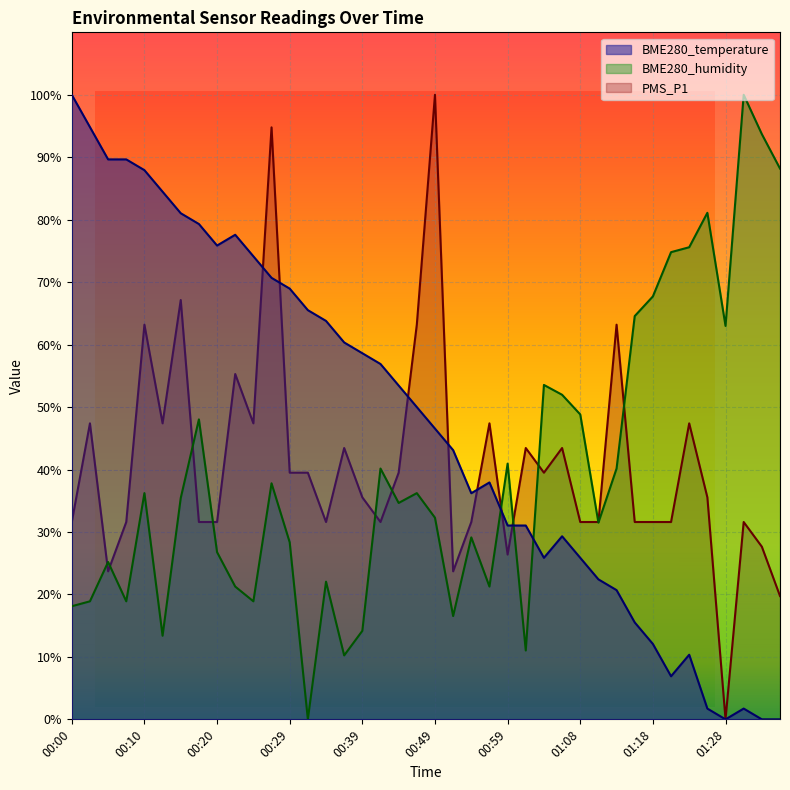

What is the total value across all series at 01:26?

118.4